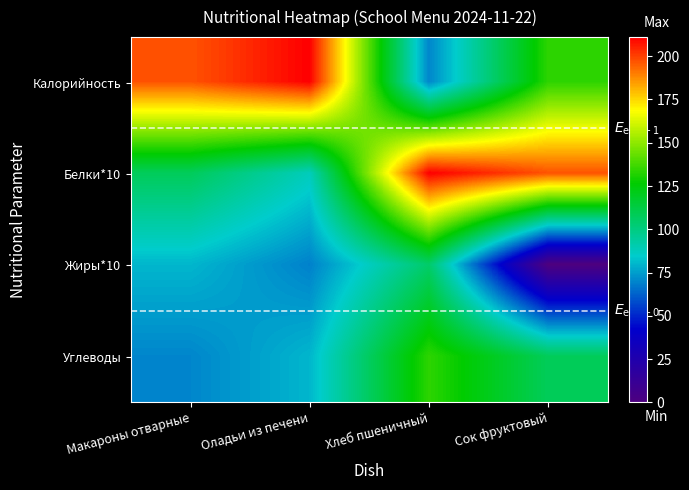

At Хлеб пшеничный, list the series in order from smallest to largest.

Калорийность, Жиры*10, Углеводы, Белки*10